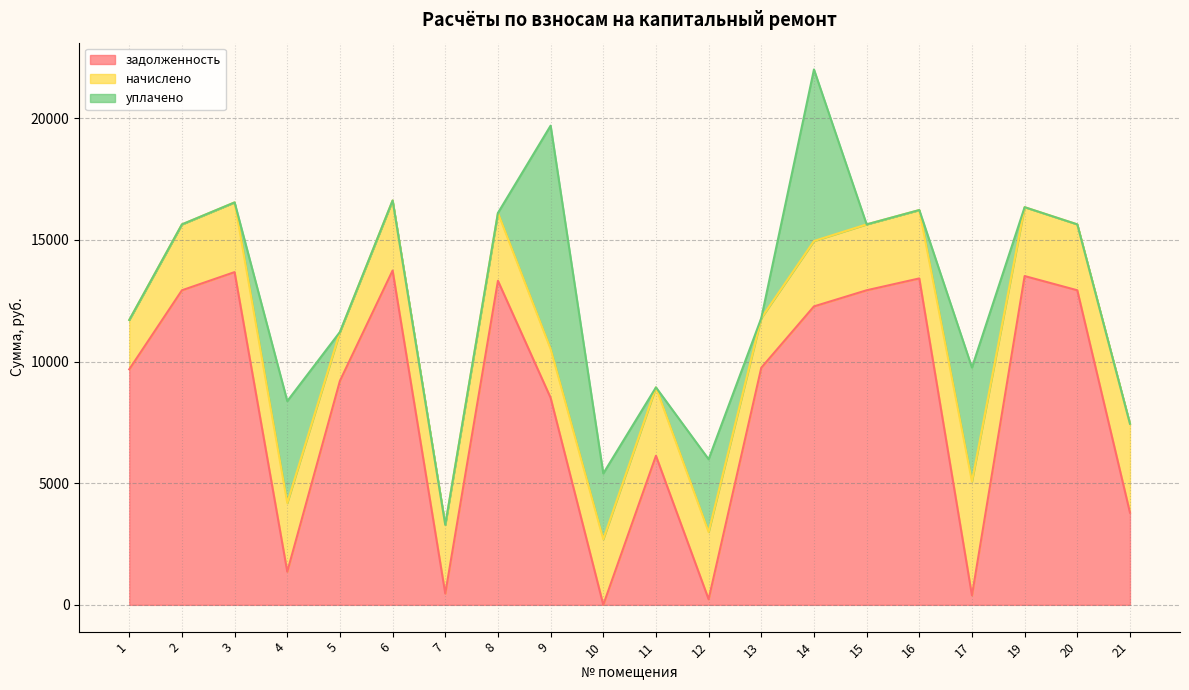

Reading right to left, transcribe all the data shown in this chart.

задолженность: 3789.2	12928.7	13513.3	390.1	13415.9	12928.7	12266.2	9745.2	229.8	6127.7	0.7	8509.0	13318.4	465.4	13740.7	9207.8	1362.9	13675.8	12928.7	9680.3
начислено: 3653.8	2708.0	2830.4	4681.2	2810.0	2708.0	2687.6	2041.2	2762.4	2810.0	2694.4	2007.2	2789.6	2823.7	2878.1	2007.2	2823.7	2864.5	2708.0	2027.6
уплачено: 0.0	0.0	0.0	4681.2	0.0	0.0	7050.8	0.0	2992.0	0.0	2705.0	9178.1	0.0	0.0	0.0	0.0	4187.4	0.0	0.0	0.0